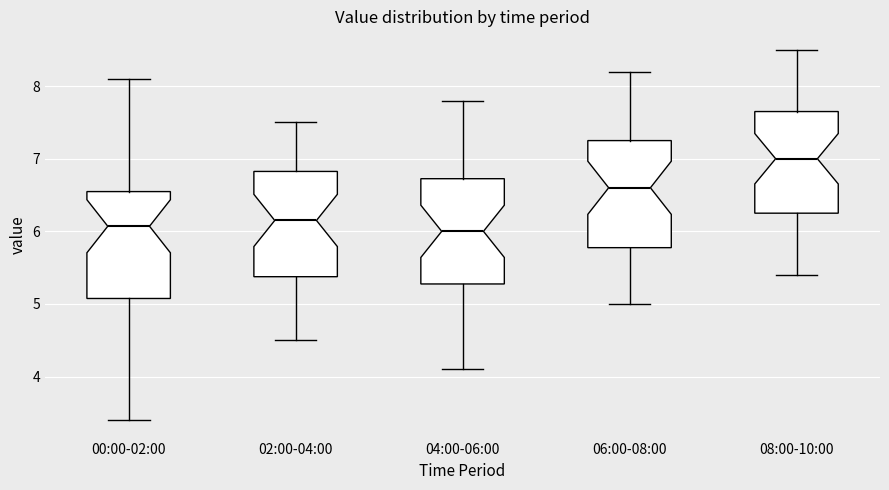

Reading left to right, read every box against the y-axis: the position of its median line, the range the box covers, and the ends of its whiskers. The values are not printed on the chart, so give them approximately, as read against the axis.

00:00-02:00: median 6.1, box 5.1 to 6.5, whiskers 3.4 to 8.1
02:00-04:00: median 6.2, box 5.4 to 6.8, whiskers 4.5 to 7.5
04:00-06:00: median 6.0, box 5.3 to 6.7, whiskers 4.1 to 7.8
06:00-08:00: median 6.6, box 5.8 to 7.3, whiskers 5.0 to 8.2
08:00-10:00: median 7.0, box 6.3 to 7.7, whiskers 5.4 to 8.5